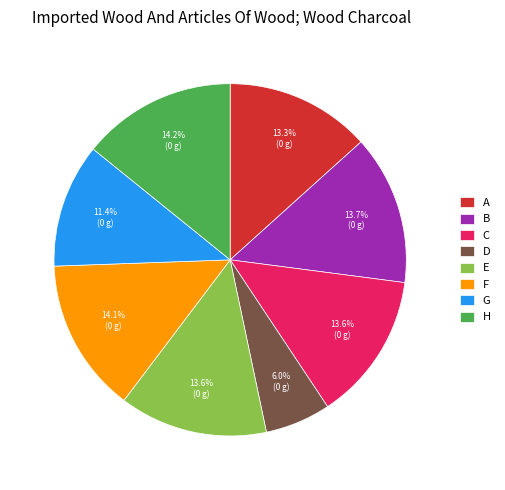

Combined, what portion of the pie is B and H?

27.9%